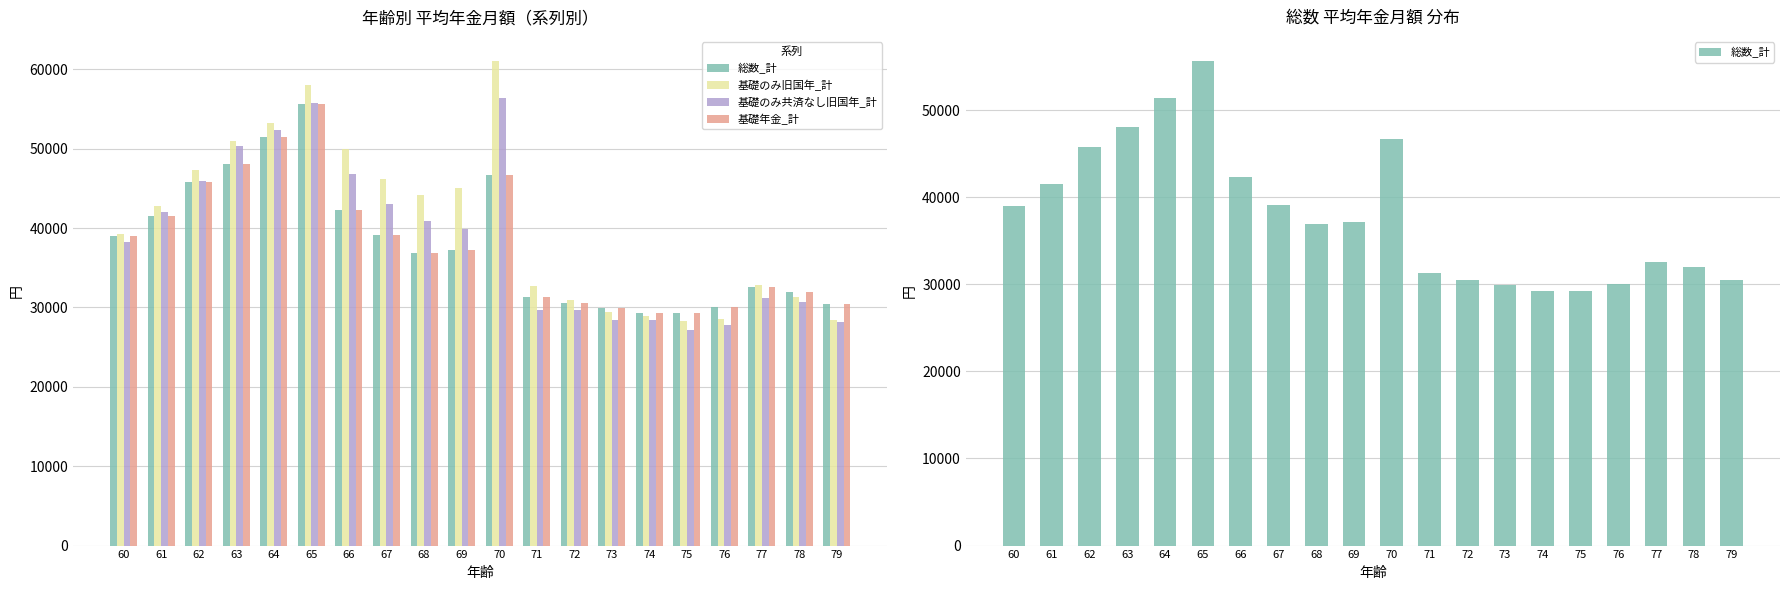

What is the minimum value for 基礎年金_計?

29263